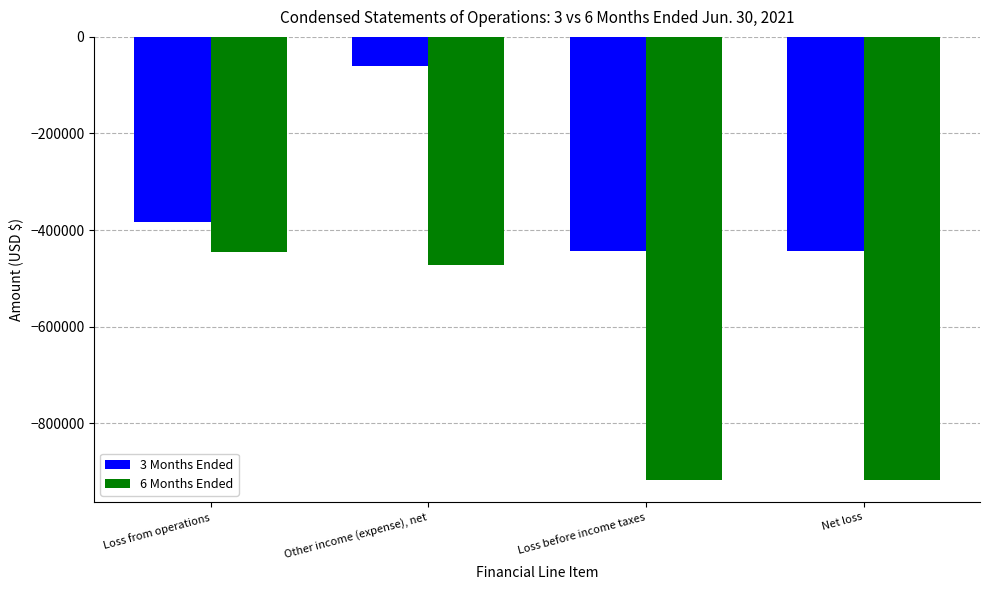

List the series in order of their overall mean, highest first.

3 Months Ended, 6 Months Ended